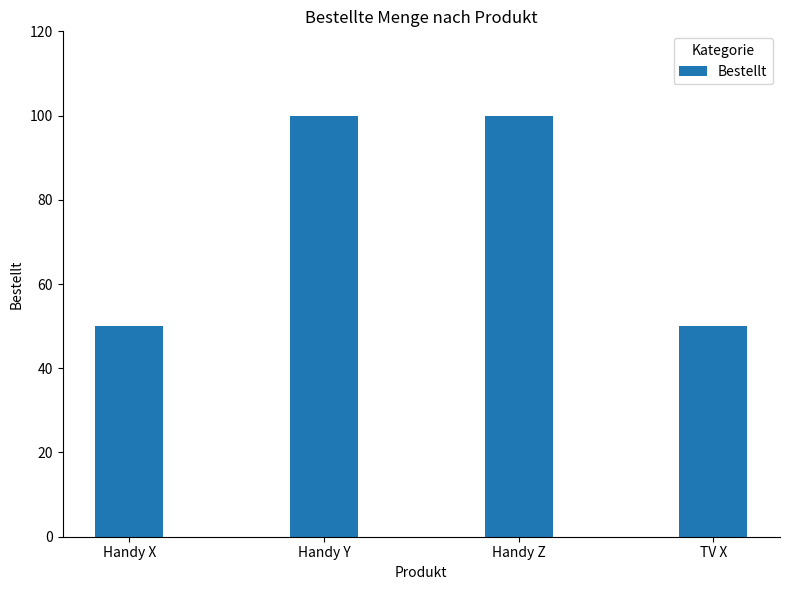

Reading left to right, what are all the values shown in this chart?

Handy X=50	Handy Y=100	Handy Z=100	TV X=50